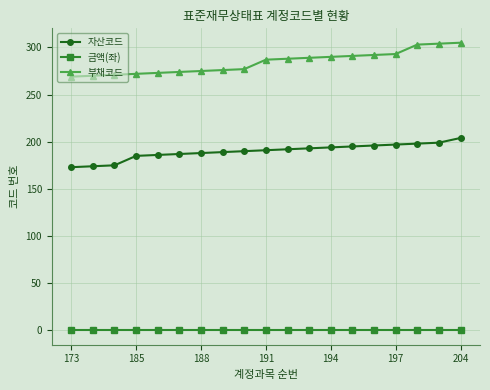

How many lines are shown in the chart?

3